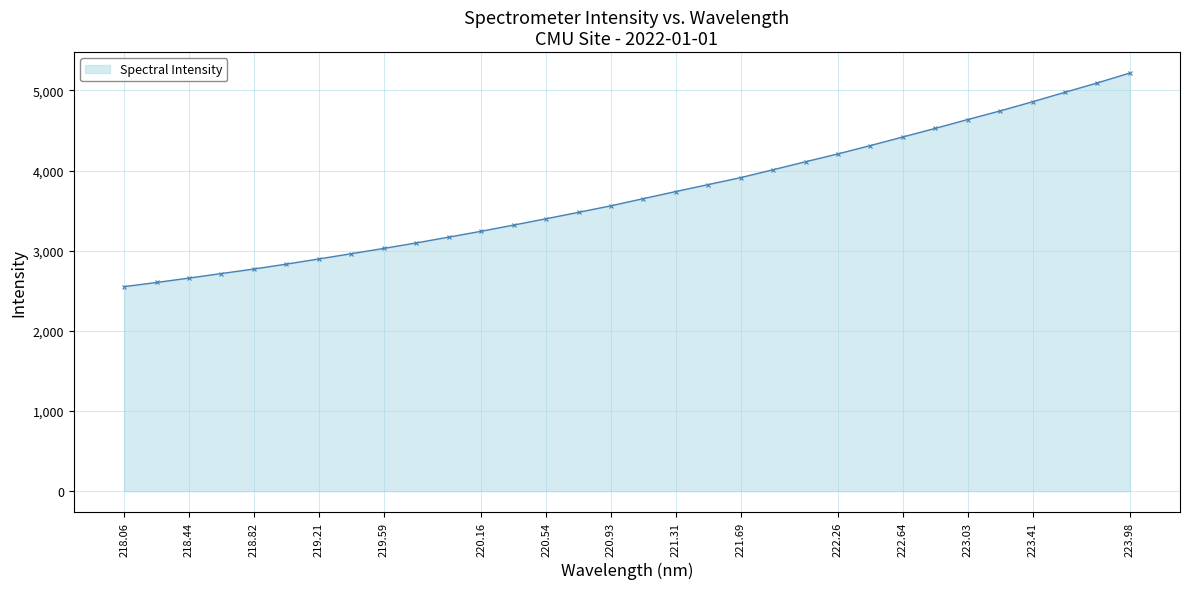

What is the maximum value shown in the chart?

5217.1